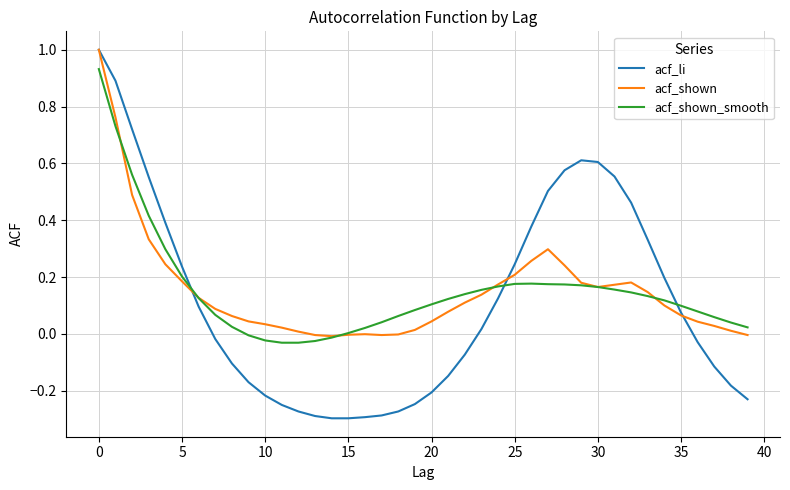

What is the greatest value displayed?

1.0